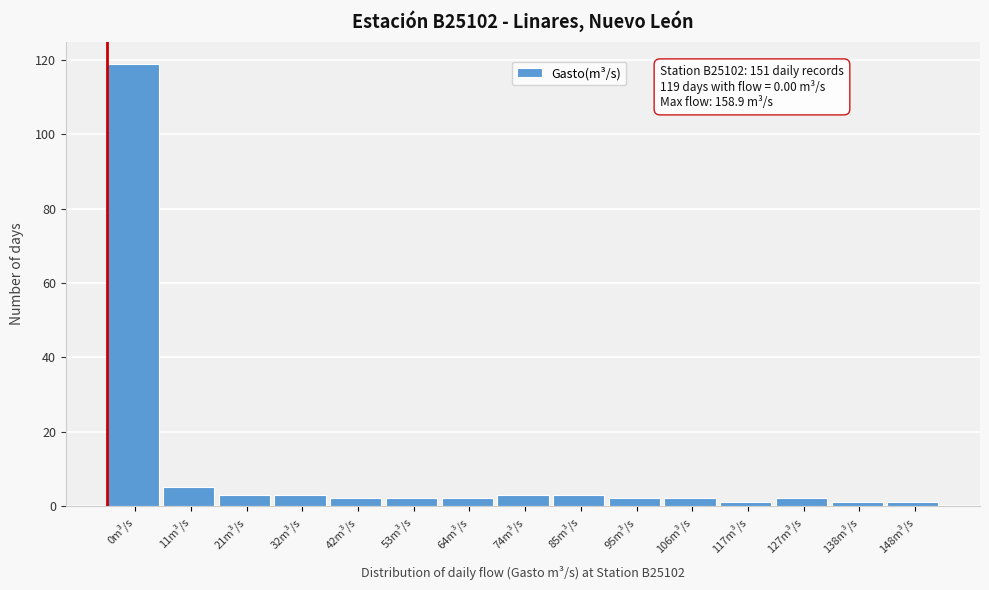

Reading right to left, what are all the values shown in this chart?

1	1	2	1	2	2	3	3	2	2	2	3	3	5	119